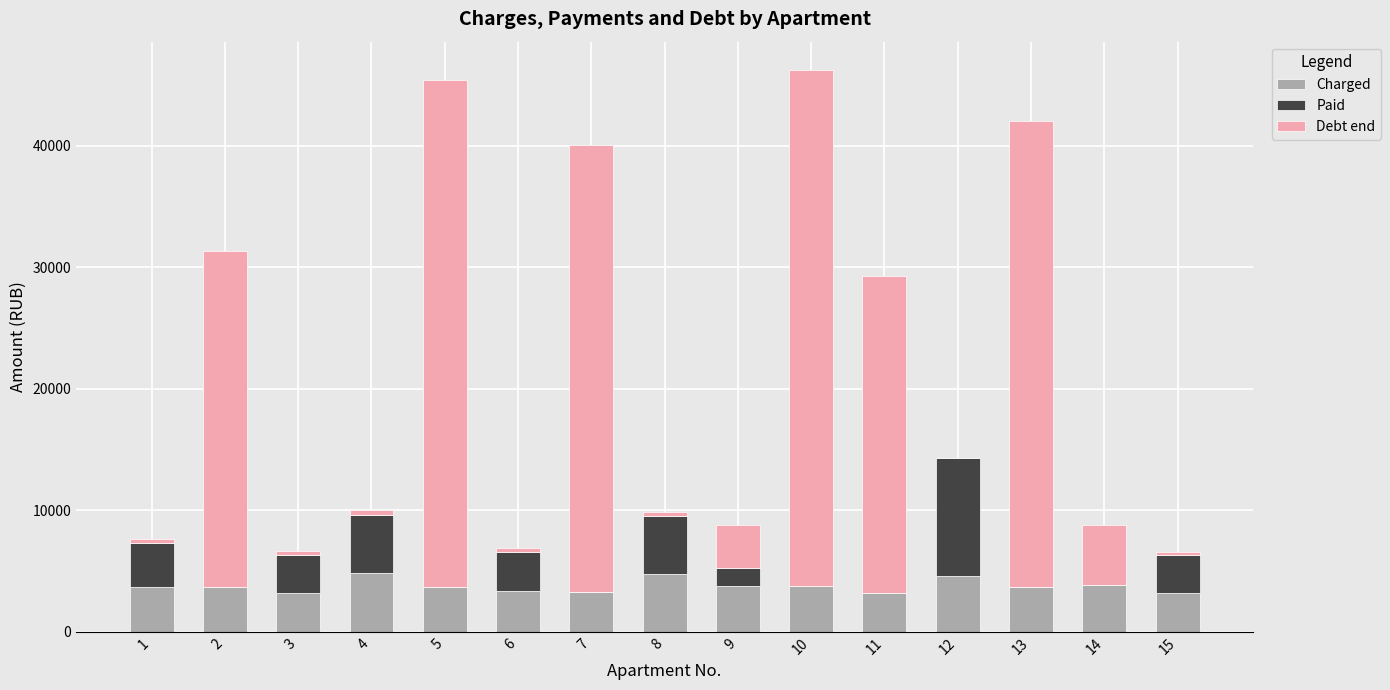

Which series has the largest total across all categories?

Debt end